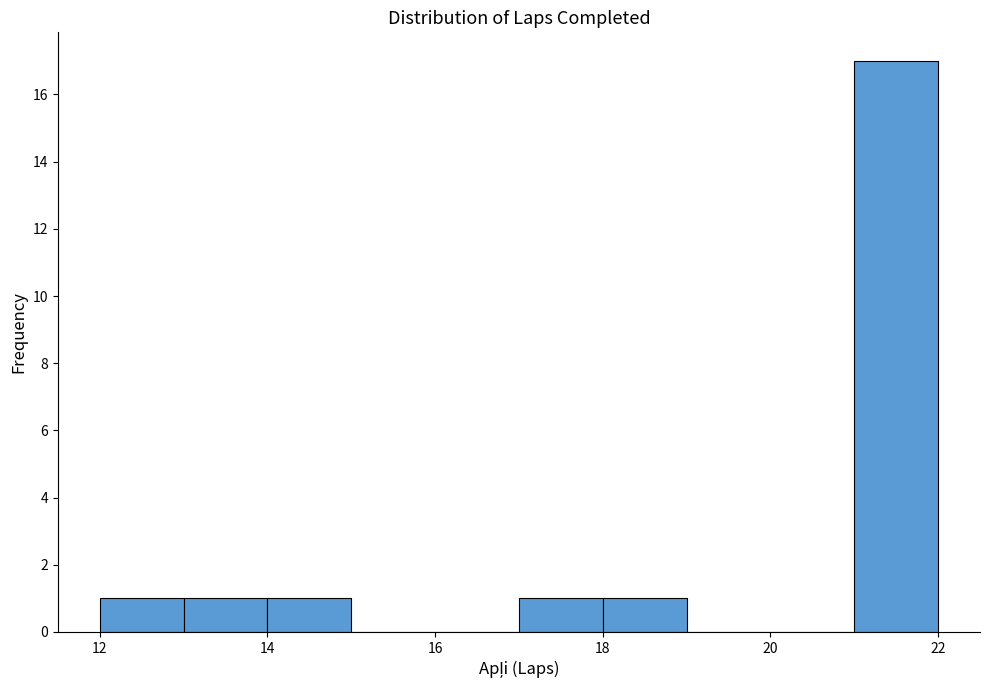

How tall is the bar that spans 13 to 14 on the x-axis? The values are not printed on the chart, so give them approximately, as read against the axis.

1